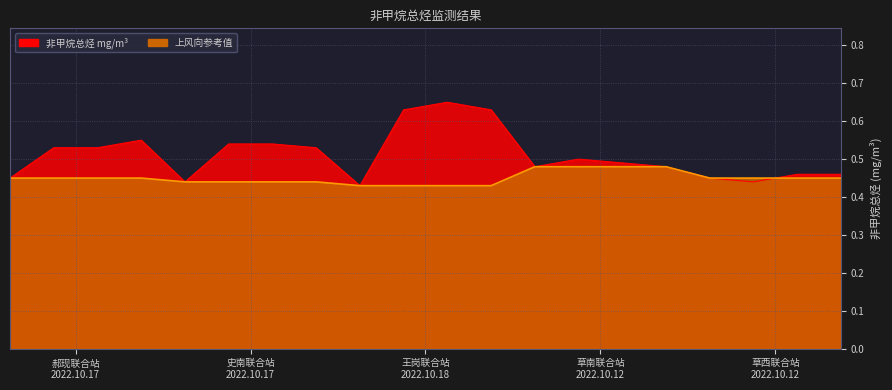

After their last crossing, which series has the higher values: 非甲烷总烃 mg/m³ or 上风向参考值?

非甲烷总烃 mg/m³